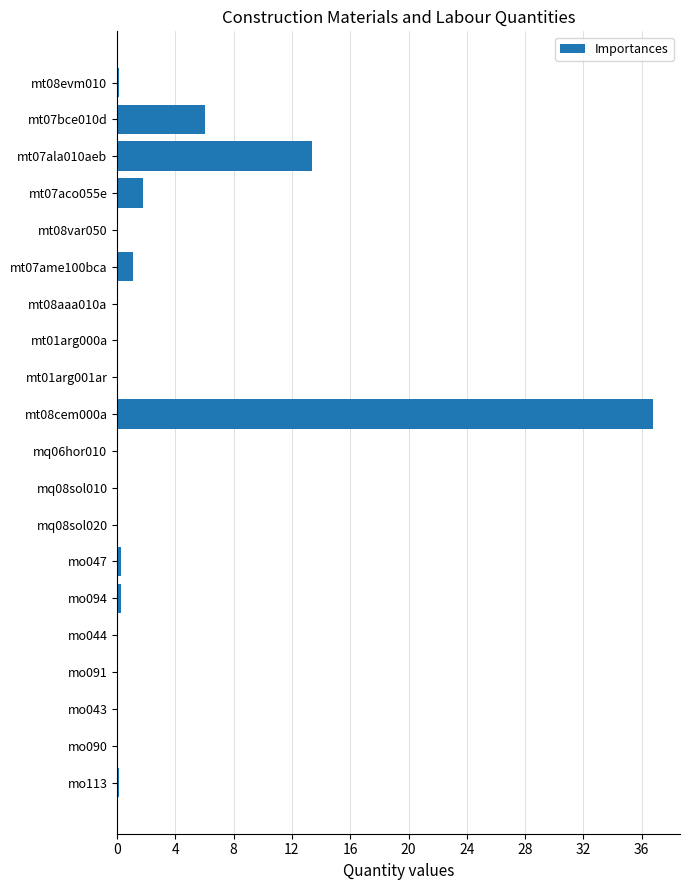

What is the sum of all values?

60.2